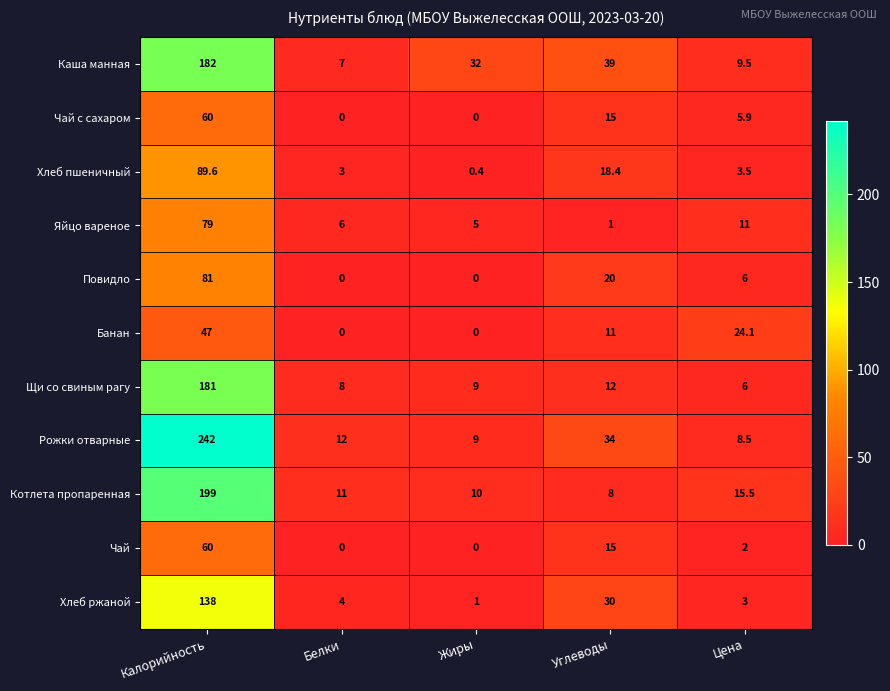

What is the approximate value of Яйцо вареное at Жиры?

5.0